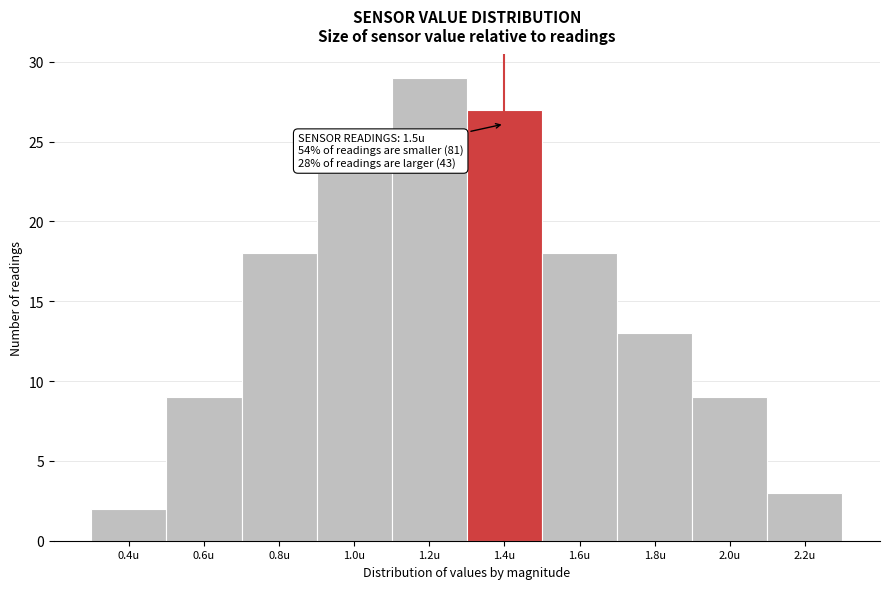

Reading left to right, list all the values displayed in this chart.

0.4u=2	0.6u=9	0.8u=18	1.0u=23	1.2u=29	1.4u=27	1.6u=18	1.8u=13	2.0u=9	2.2u=3